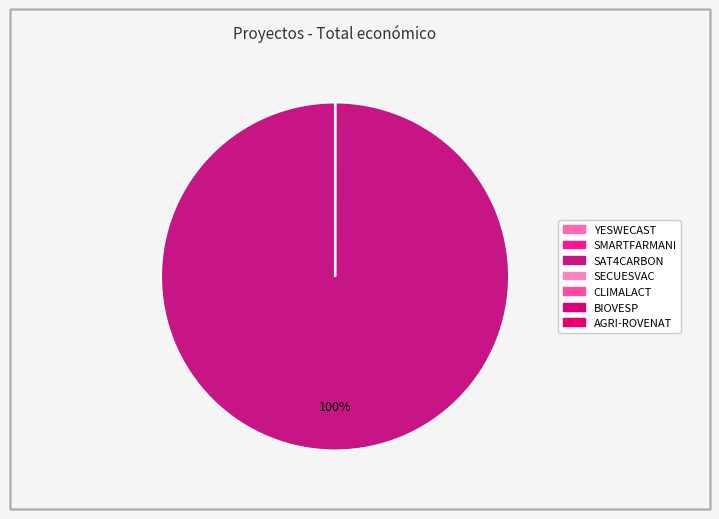

Approximately how many times larger is the value at BIOVESP compared to AGRI-ROVENAT?

1.0